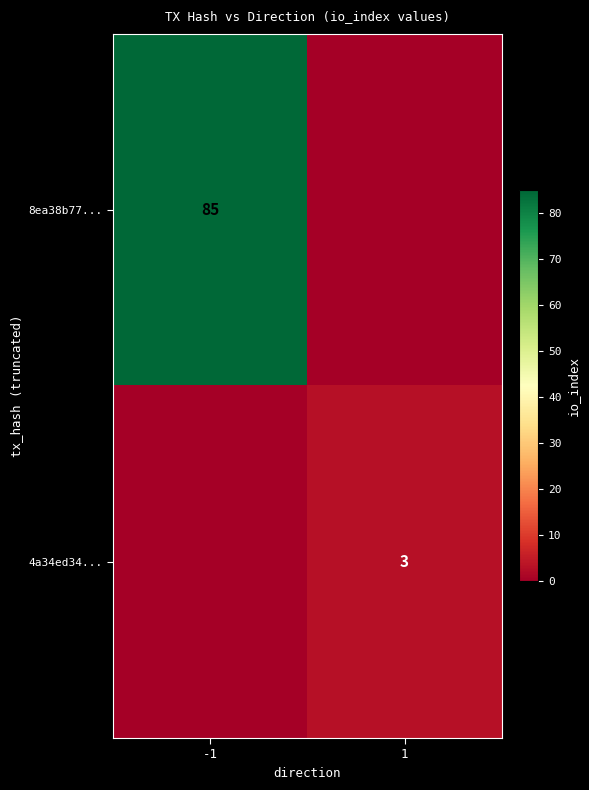

True or false: 4a34ed34... has a value of 3 at 1.

True